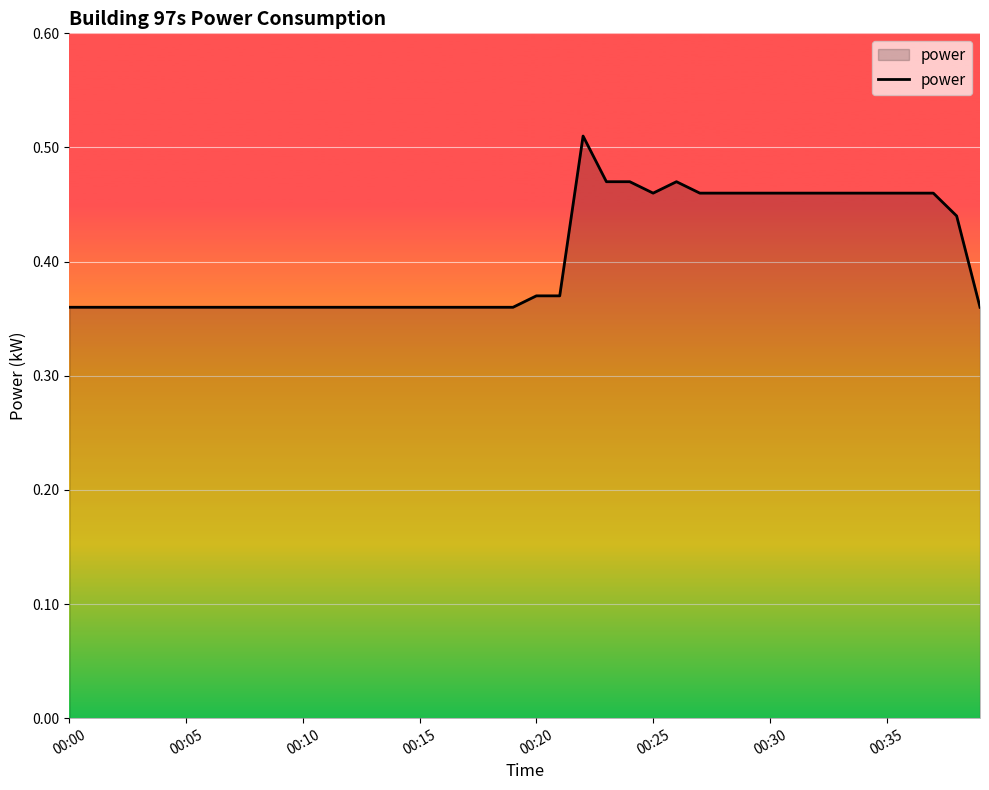

Is this an area chart (filled region under the line)?

Yes